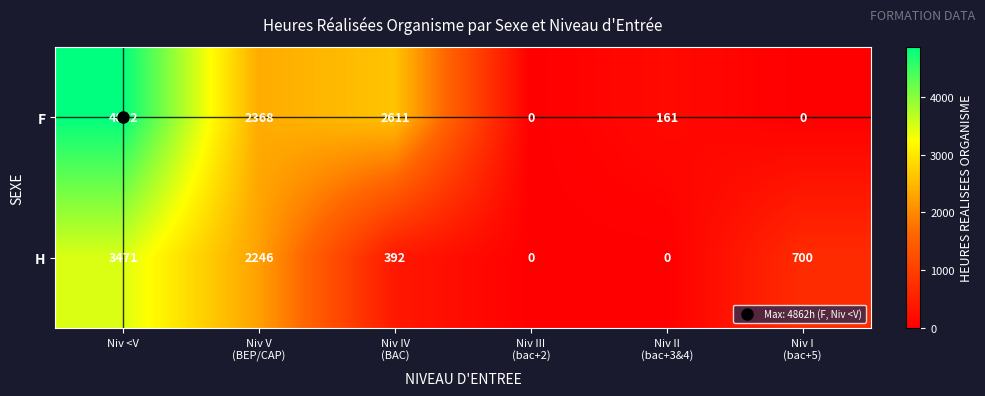

What is the difference between the maximum and minimum values in the H series?

3471